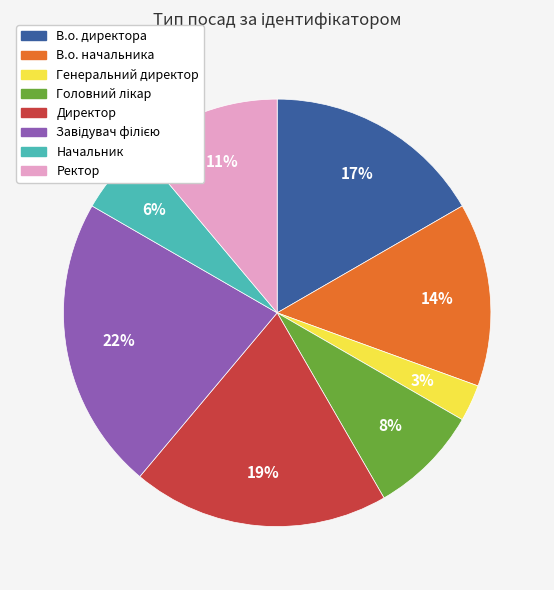

Combined, do Начальник and Директор account for over 50%?

No